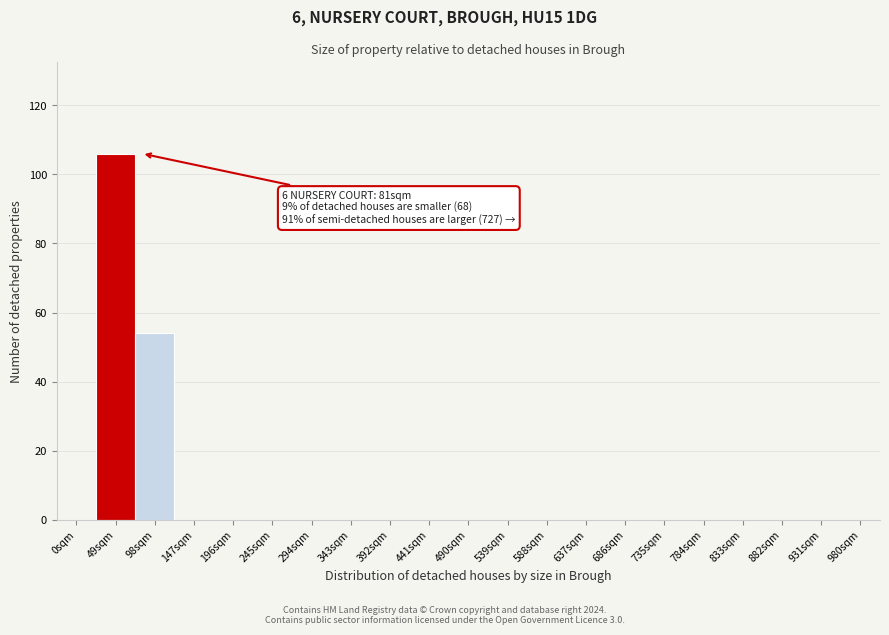

Reading right to left, list all the values displayed in this chart.

980sqm=0	931sqm=0	882sqm=0	833sqm=0	784sqm=0	735sqm=0	686sqm=0	637sqm=0	588sqm=0	539sqm=0	490sqm=0	441sqm=0	392sqm=0	343sqm=0	294sqm=0	245sqm=0	196sqm=0	147sqm=0	98sqm=54	49sqm=106	0sqm=0